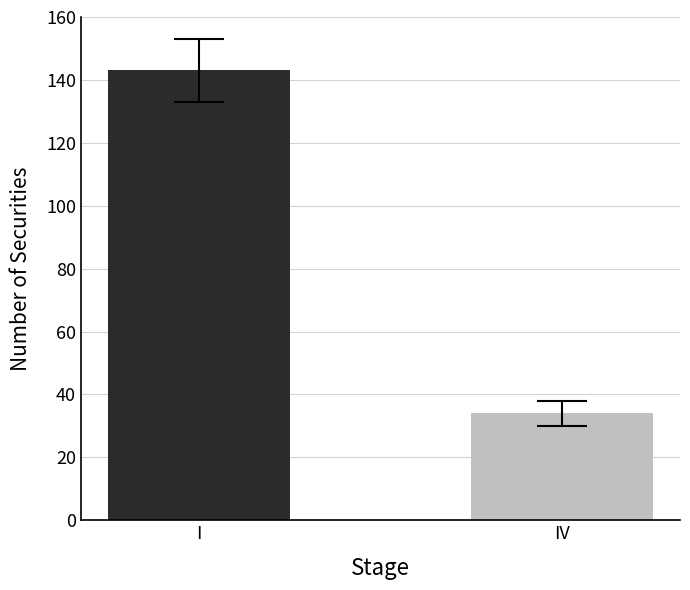

Reading left to right, extract all data points from this chart.

I=143	IV=34